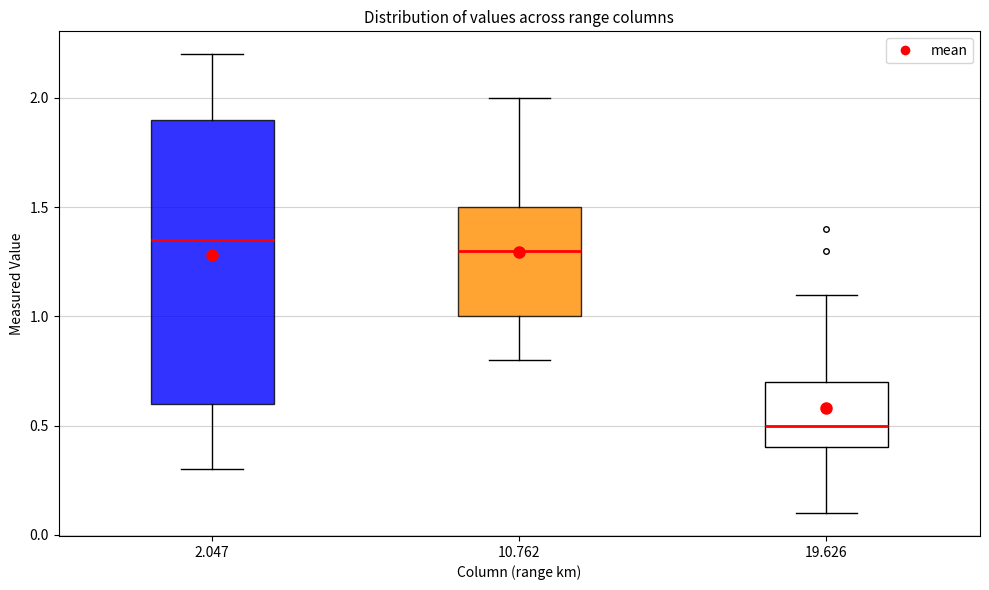

Which box's median line is the lowest?

19.626